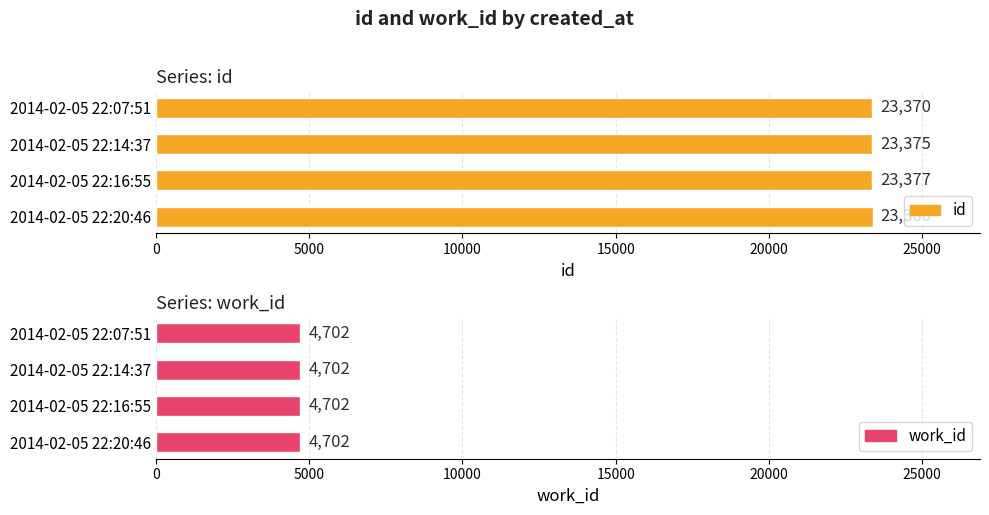

How many data points in id are above 23377?

1